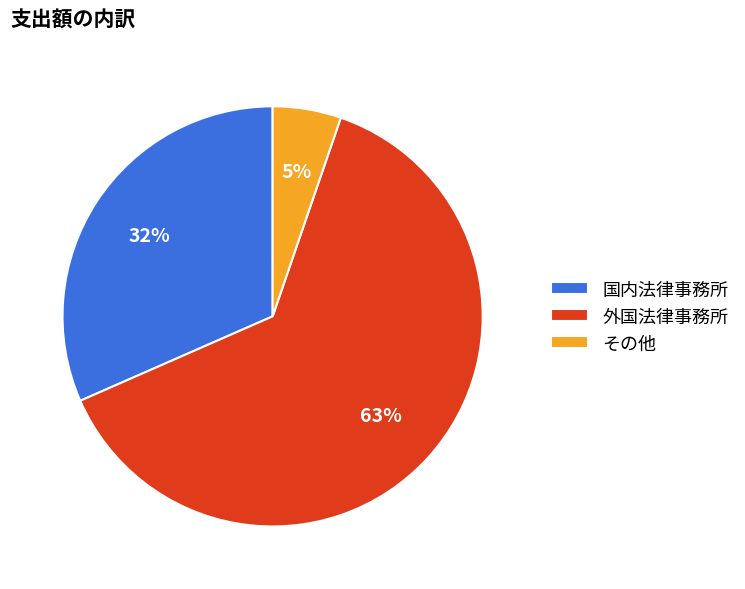

How many slices are in this pie chart?

3